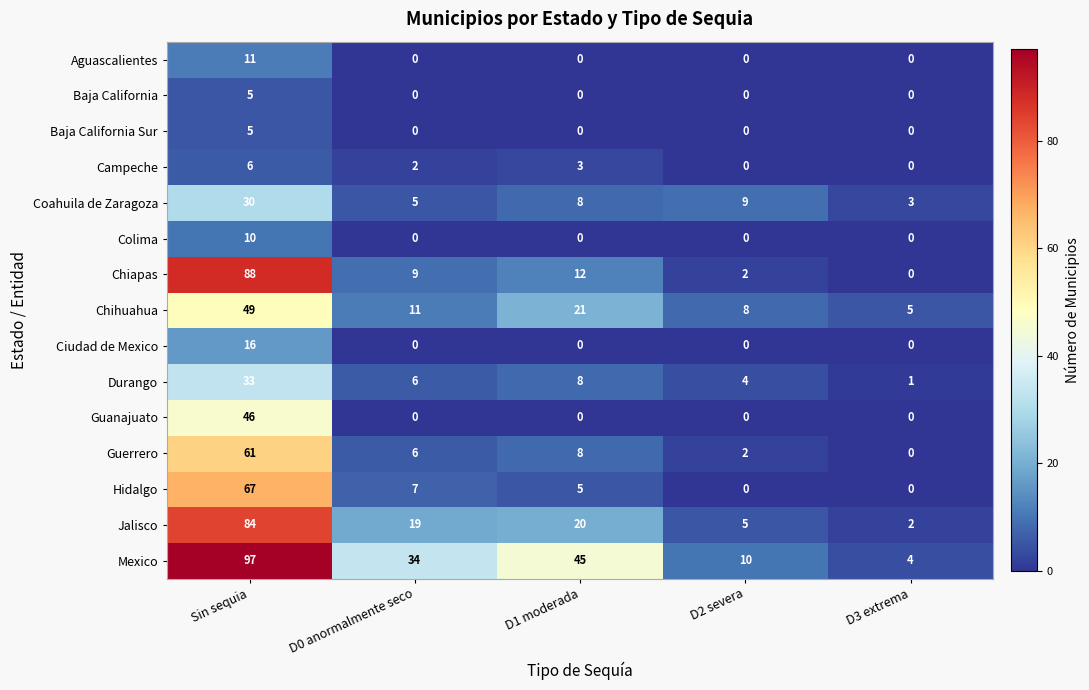

Between D0 anormalmente seco and D3 extrema, which series saw the biggest shift?

Mexico